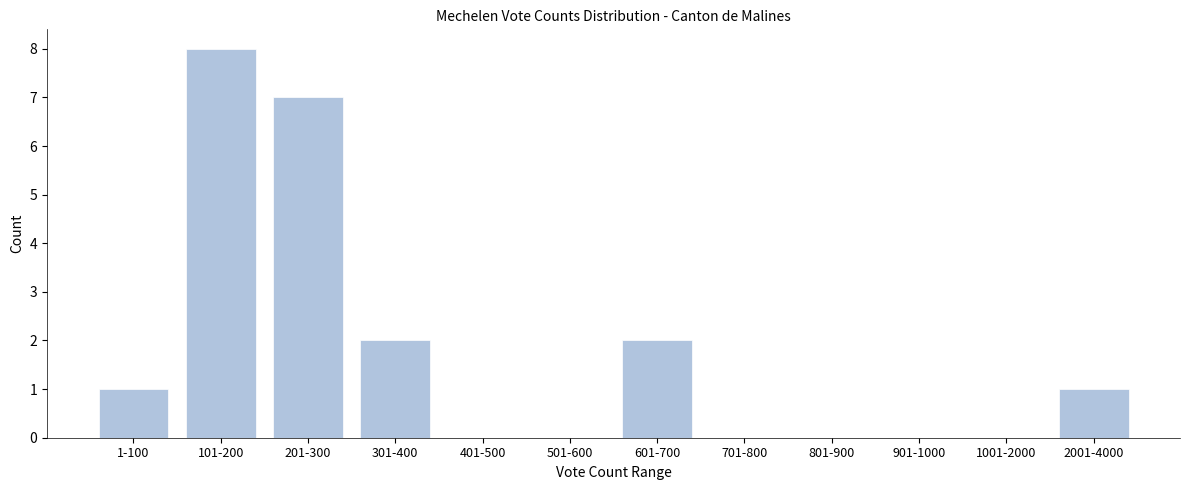

Reading left to right, transcribe all the data shown in this chart.

1-100=1	101-200=8	201-300=7	301-400=2	401-500=0	501-600=0	601-700=2	701-800=0	801-900=0	901-1000=0	1001-2000=0	2001-4000=1